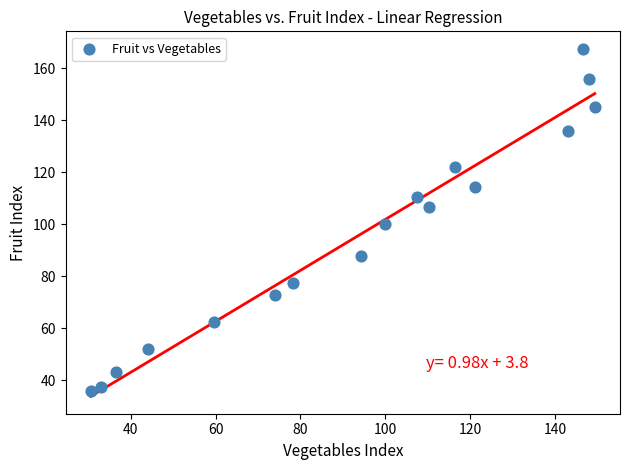

What is the range of Y values (max minus min)?

131.8